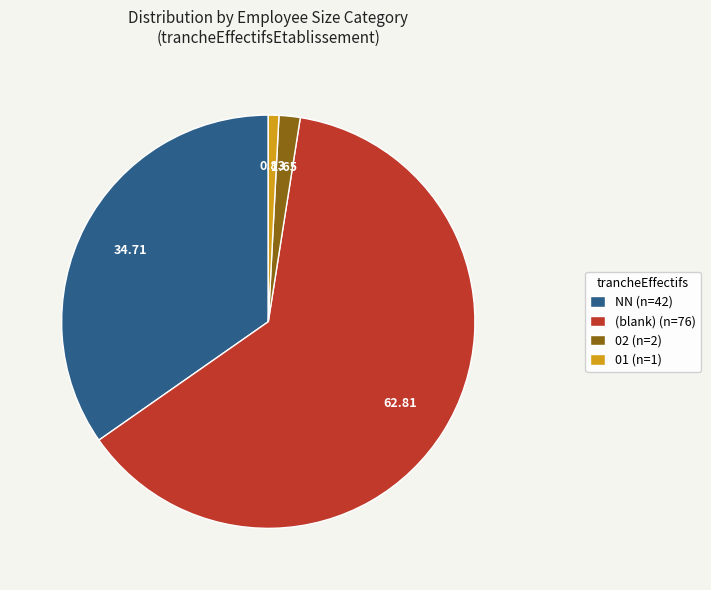

Which slice is the largest?

(blank) (n=76)